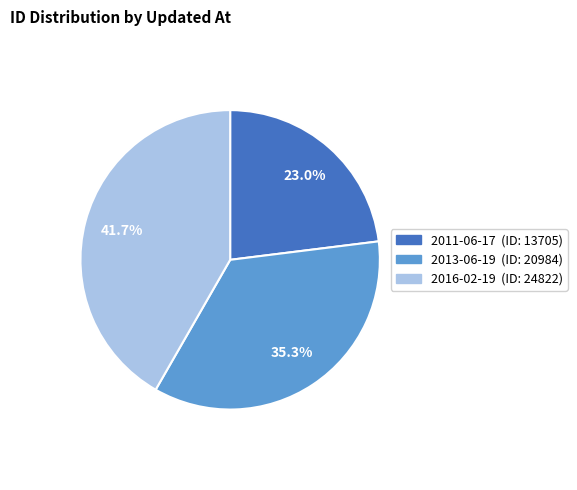

Is there any slice that represents more than half of the pie?

No